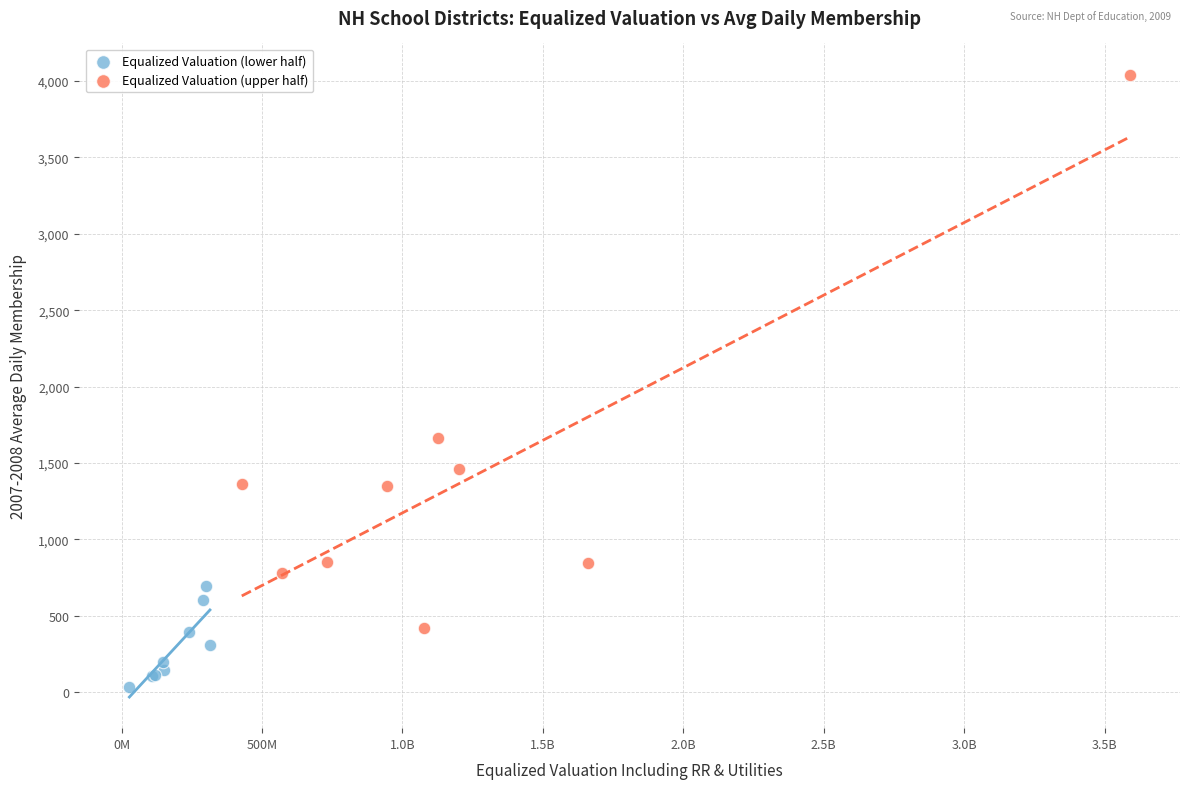

Which series contains the highest Y value?

Equalized Valuation (upper half)